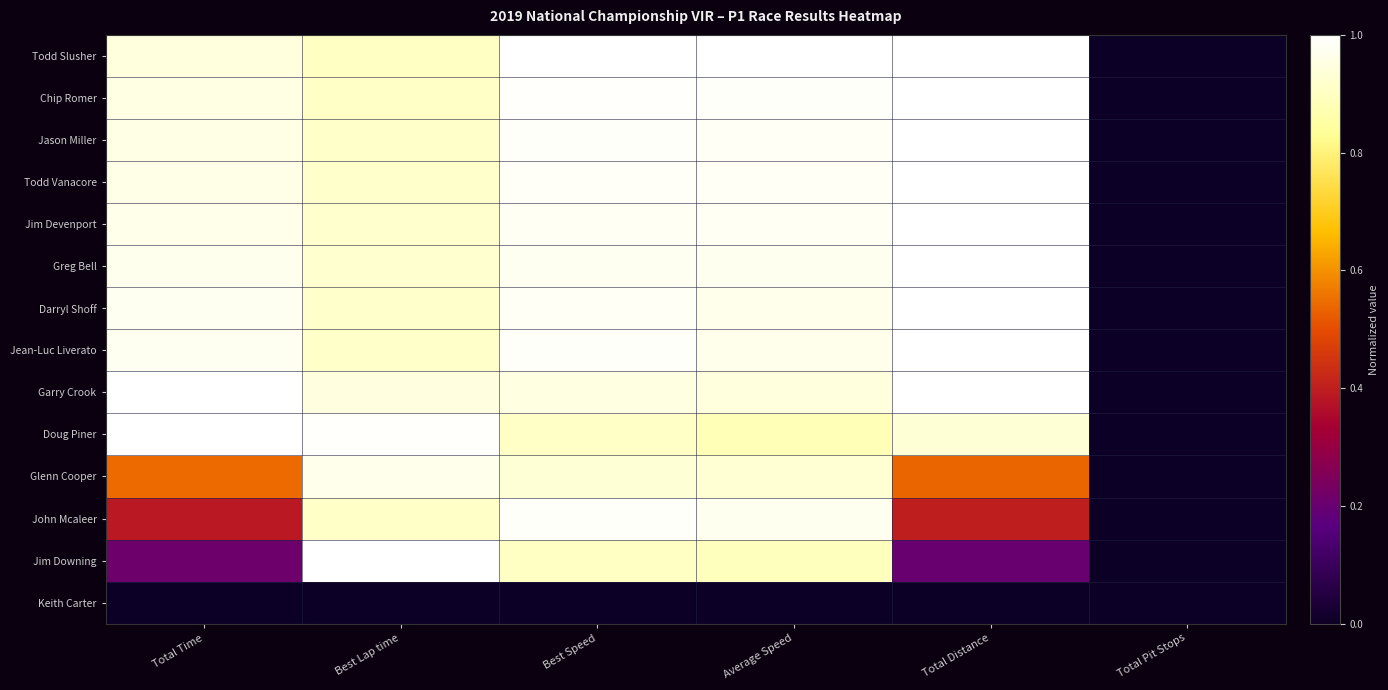

Which series has the largest range (max minus min)?

Todd Slusher